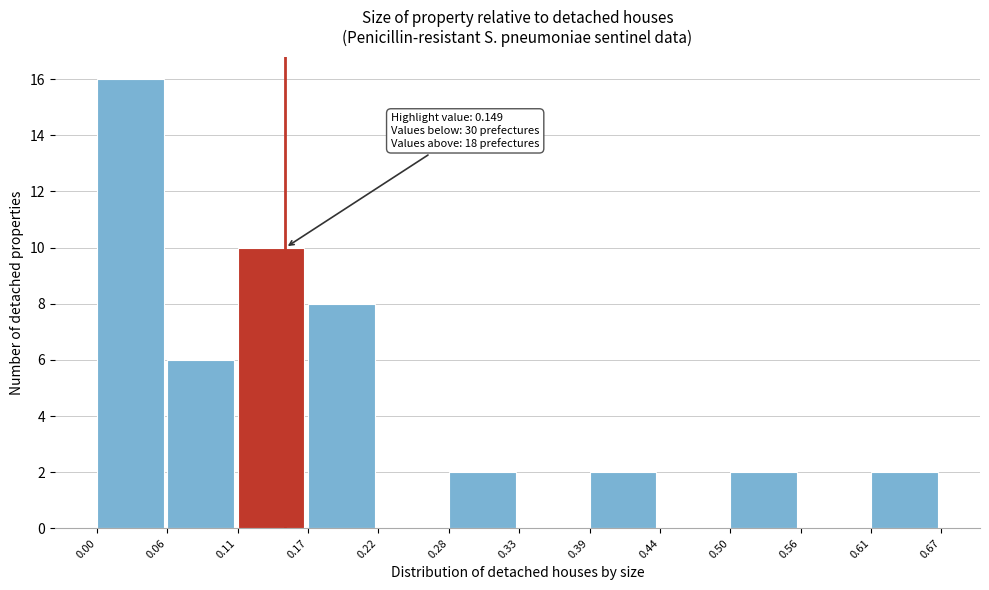

Which range on the x-axis has the tallest bar?

0.00 to 0.06